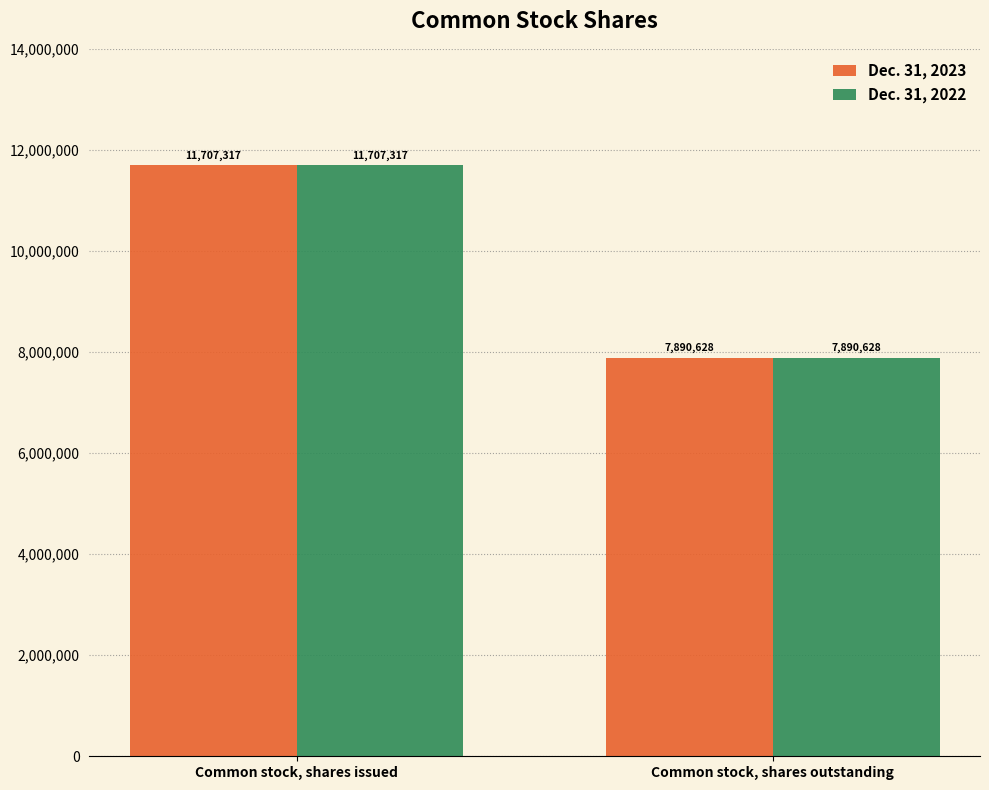

What is the total value across all series at Common stock, shares outstanding?

15781256